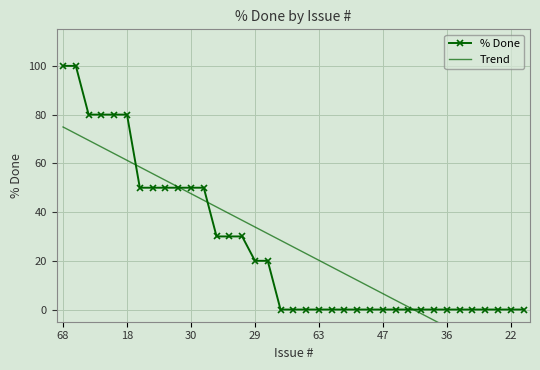

What is the smallest value displayed?

-23.6